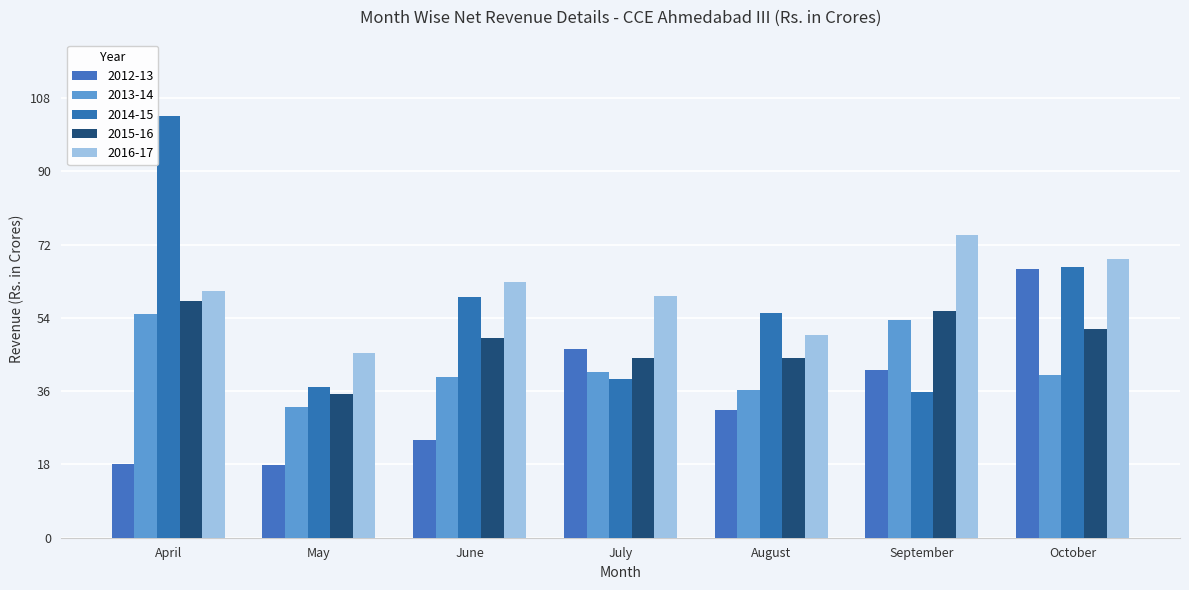

What is the value of the 2015-16 bar at the 4th from the left?

44.2